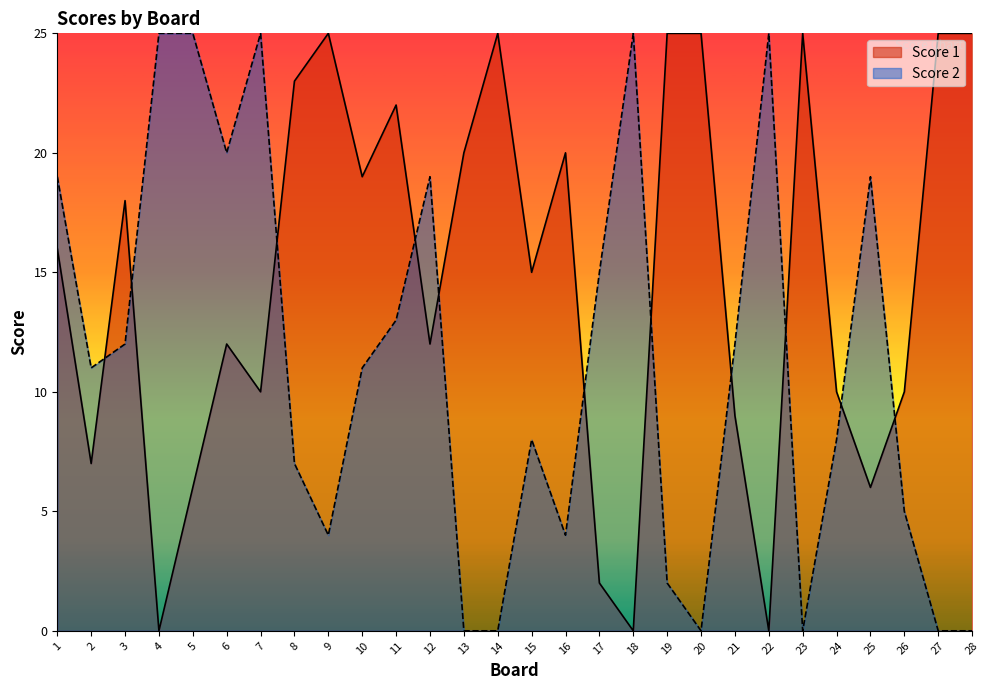

Between which two adjacent categories do Score 2 and Score 1 first intersect?

2 and 3